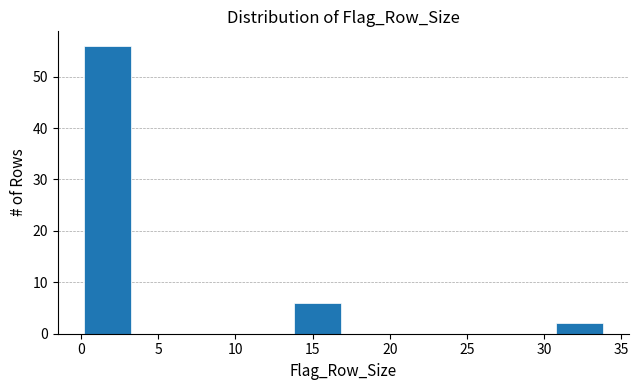

Reading left to right, transcribe this chart: for each bar, give the range it covers on the x-axis and its height. Neither the bar edges nor the heights are printed on the chart, so give them approximately, as read against the axes.

0.0 to 3.4: 56
3.4 to 6.8: 0
6.8 to 10.2: 0
10.2 to 13.6: 0
13.6 to 17.0: 6
17.0 to 20.4: 0
20.4 to 23.8: 0
23.8 to 27.2: 0
27.2 to 30.6: 0
30.6 to 34.0: 2